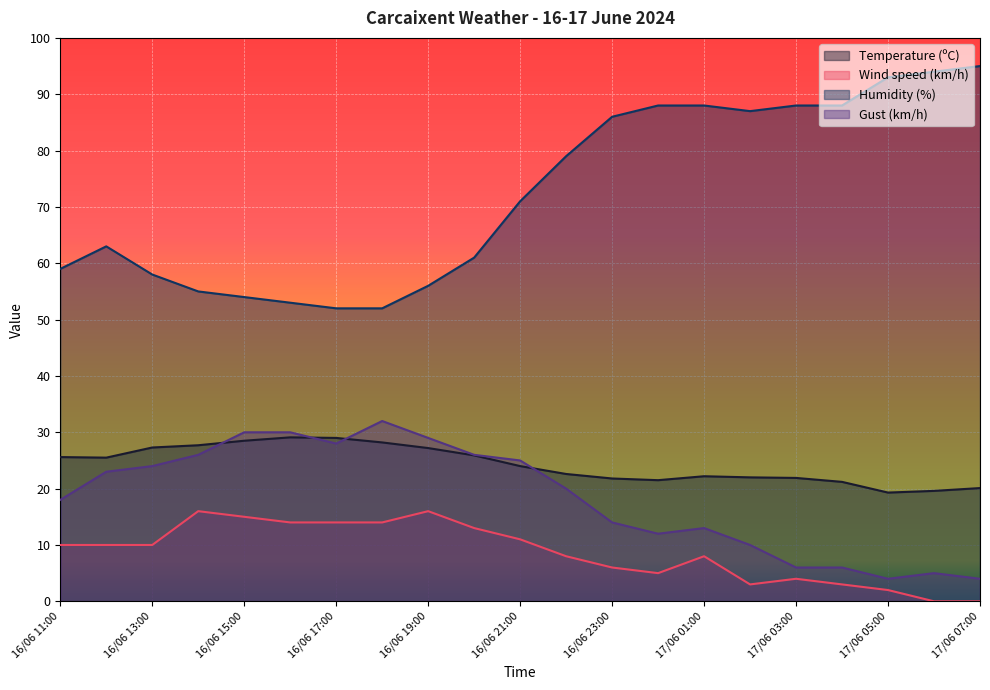

How many interior local valleys does the Humidity (%) series have?

1